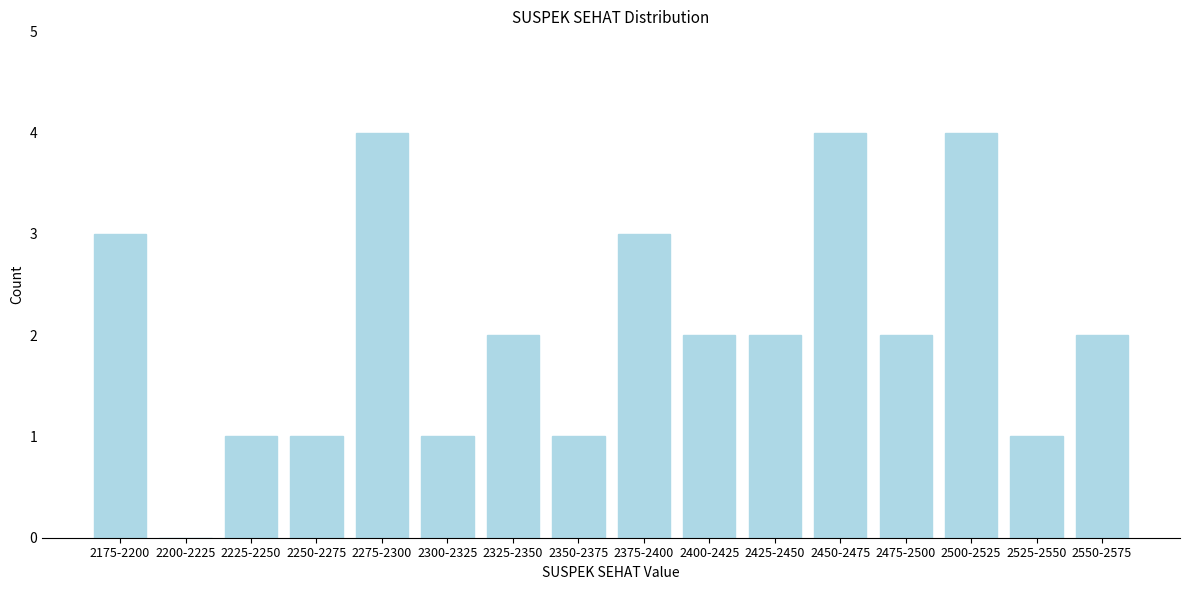

Reading left to right, transcribe all the data shown in this chart.

2175-2200=3	2200-2225=0	2225-2250=1	2250-2275=1	2275-2300=4	2300-2325=1	2325-2350=2	2350-2375=1	2375-2400=3	2400-2425=2	2425-2450=2	2450-2475=4	2475-2500=2	2500-2525=4	2525-2550=1	2550-2575=2